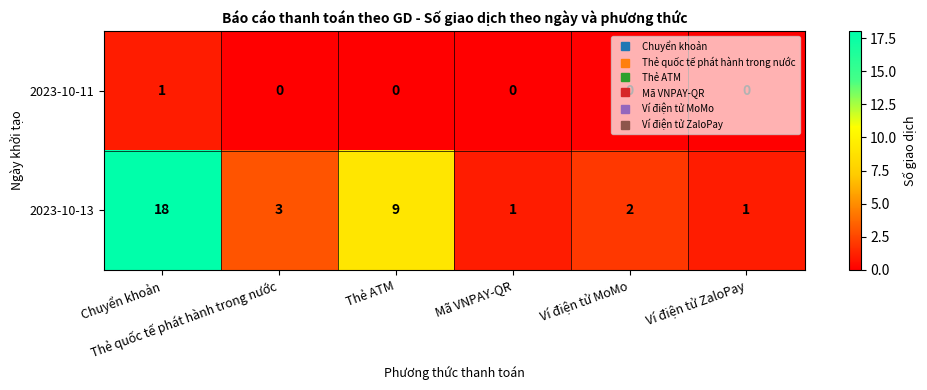

Rank the series at Mã VNPAY-QR from highest to lowest value.

2023-10-13, 2023-10-11